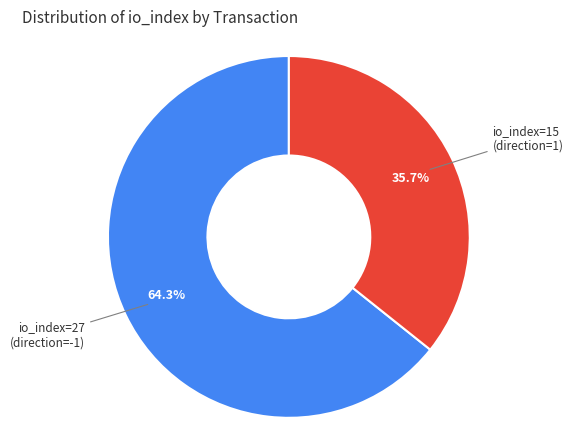

Is there a majority slice in this chart?

Yes